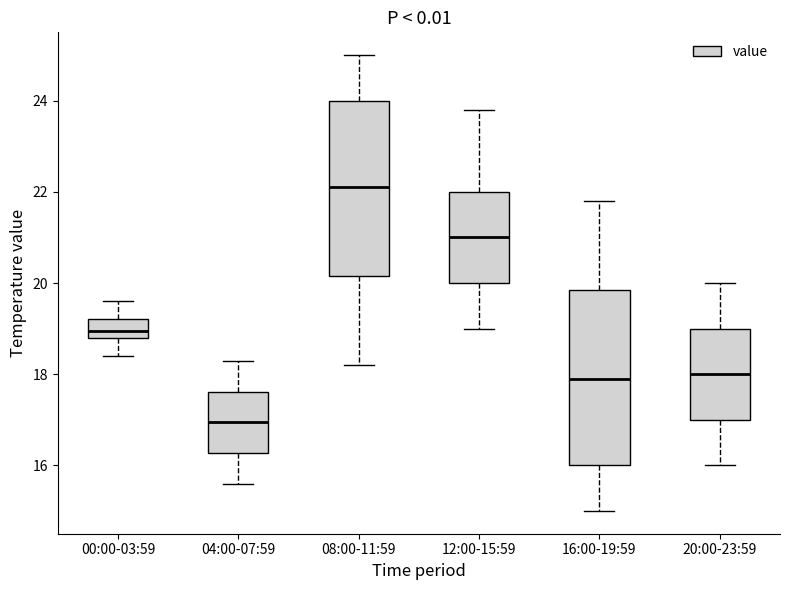

Where does the upper whisker of the box for 20:00-23:59 end on the y-axis? The values are not printed on the chart, so give them approximately, as read against the axis.

20.0